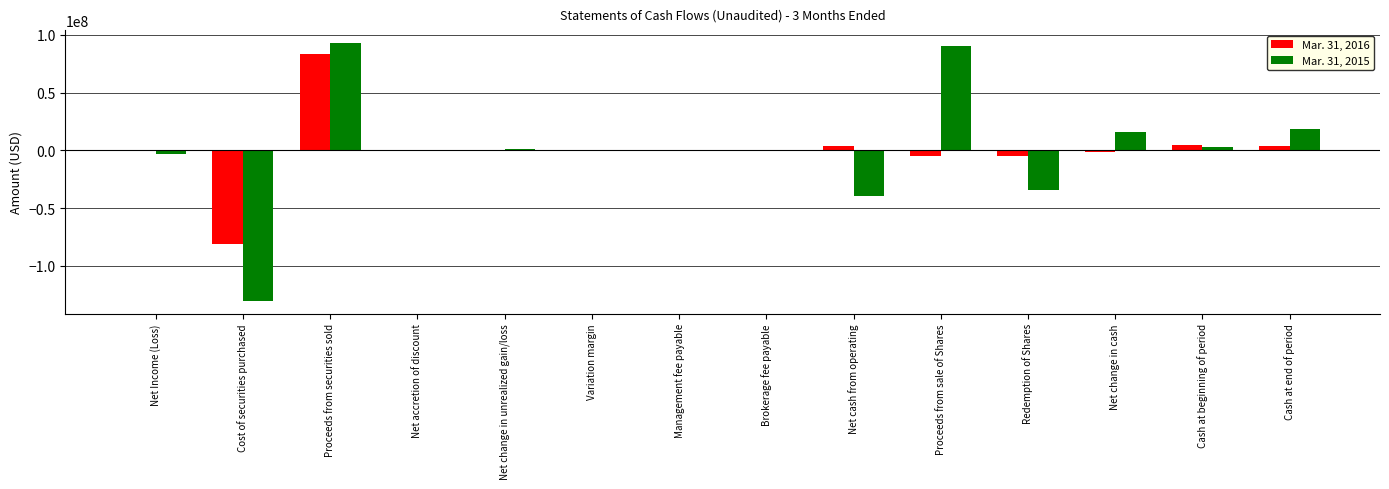

Is it true that Mar. 31, 2016 equals -80948001 at Cost of securities purchased?

True